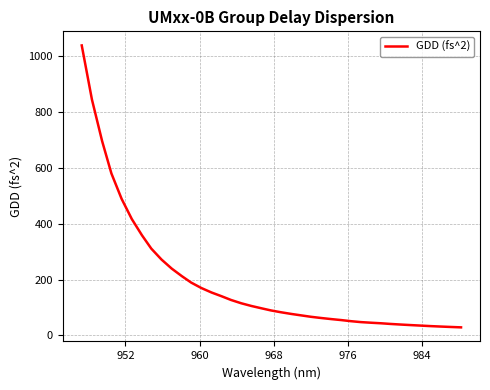

What is the average value?

194.1